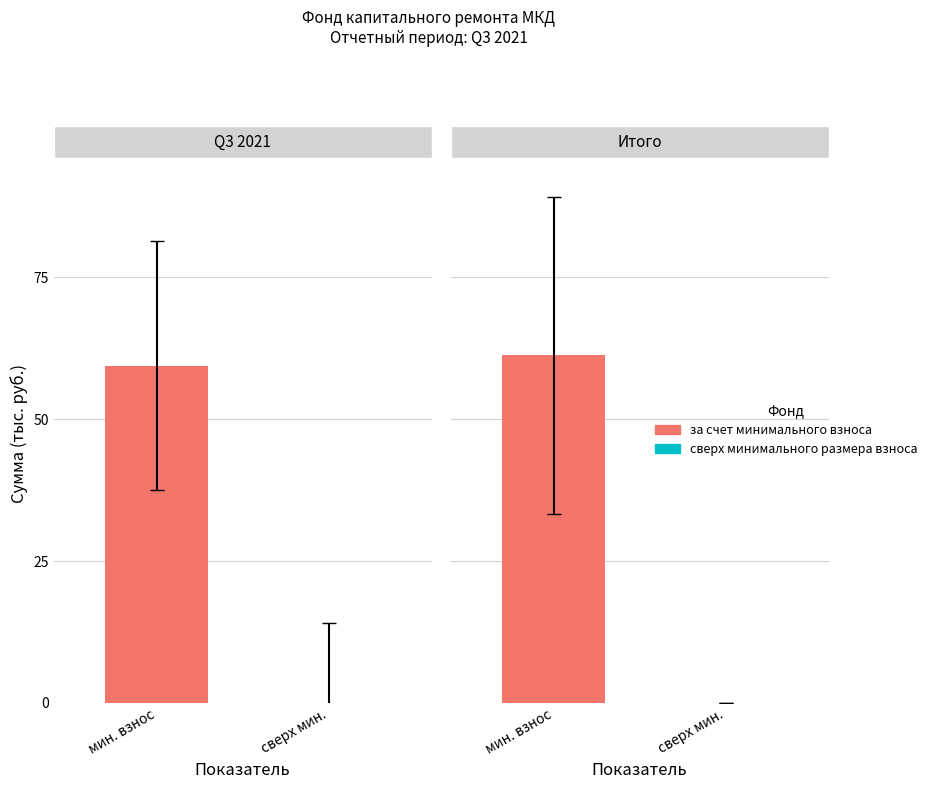

Are the bars horizontal?

No